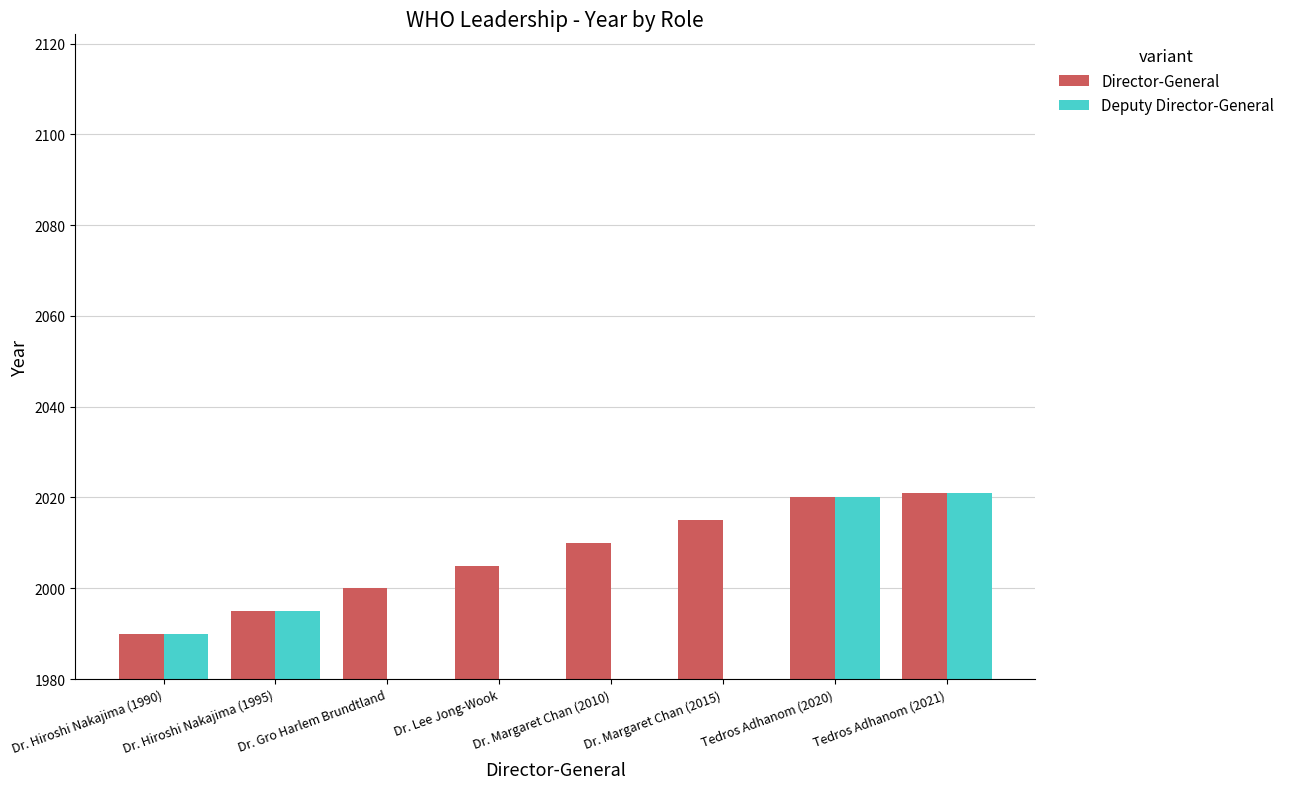

What is the value of the Director-General bar at the 3rd from the left?

2000